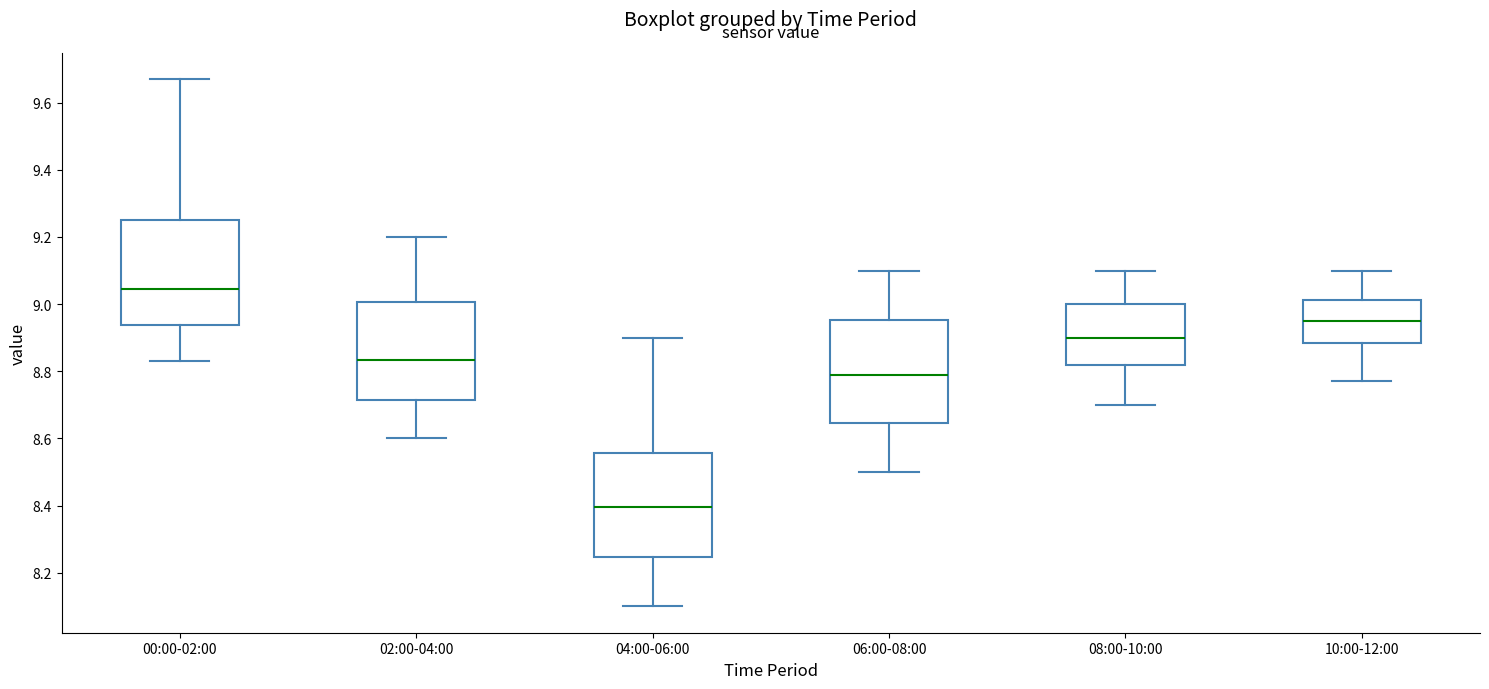

Reading left to right, read every box against the y-axis: the position of its median line, the range the box covers, and the ends of its whiskers. The values are not printed on the chart, so give them approximately, as read against the axis.

00:00-02:00: median 9.04, box 8.94 to 9.26, whiskers 8.84 to 9.68
02:00-04:00: median 8.84, box 8.72 to 9.00, whiskers 8.60 to 9.20
04:00-06:00: median 8.40, box 8.24 to 8.56, whiskers 8.10 to 8.90
06:00-08:00: median 8.80, box 8.64 to 8.96, whiskers 8.50 to 9.10
08:00-10:00: median 8.90, box 8.82 to 9.00, whiskers 8.70 to 9.10
10:00-12:00: median 8.96, box 8.88 to 9.02, whiskers 8.78 to 9.10